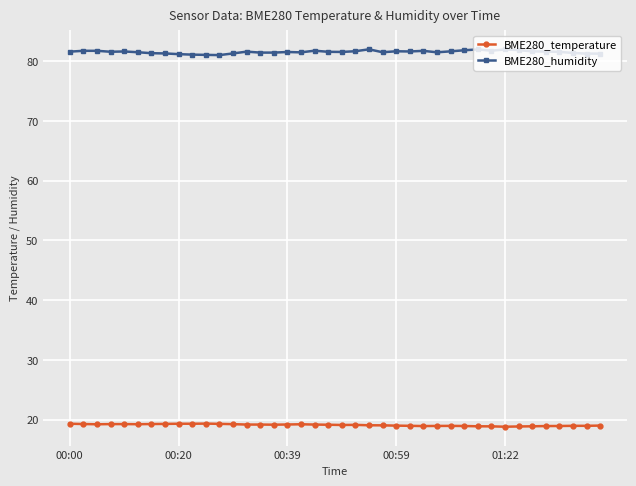

What is the difference between the maximum and minimum values in the BME280_humidity series?

1.0